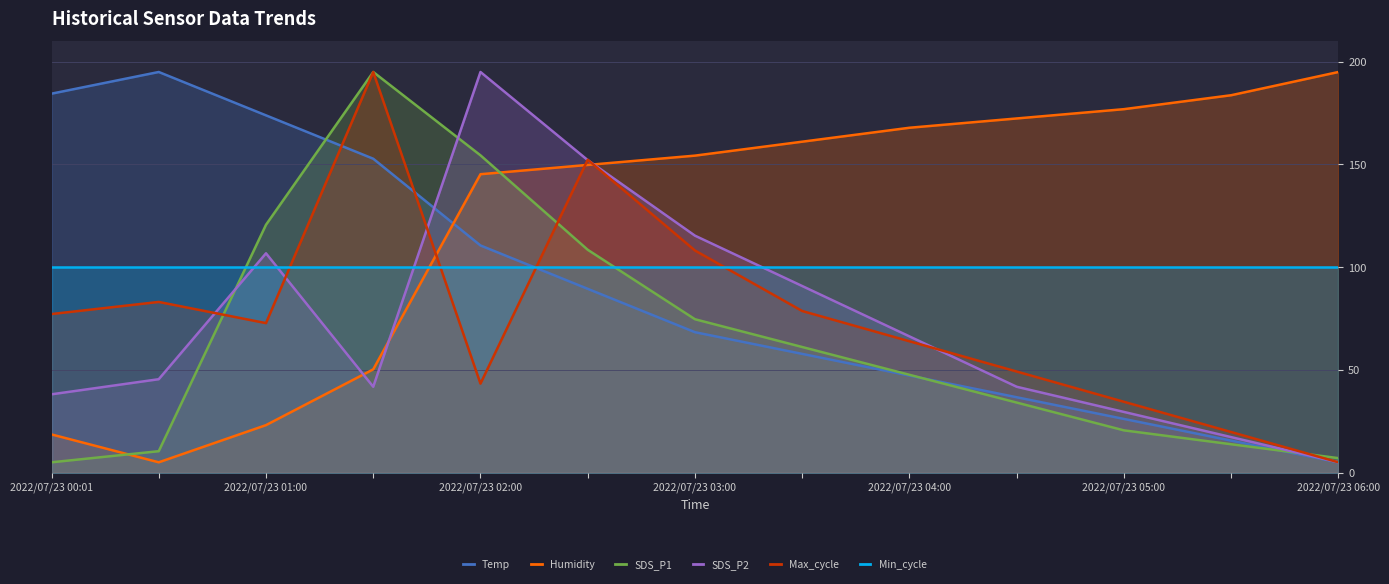

What is the total value across all series at 2022/07/23 00:01?

423.3